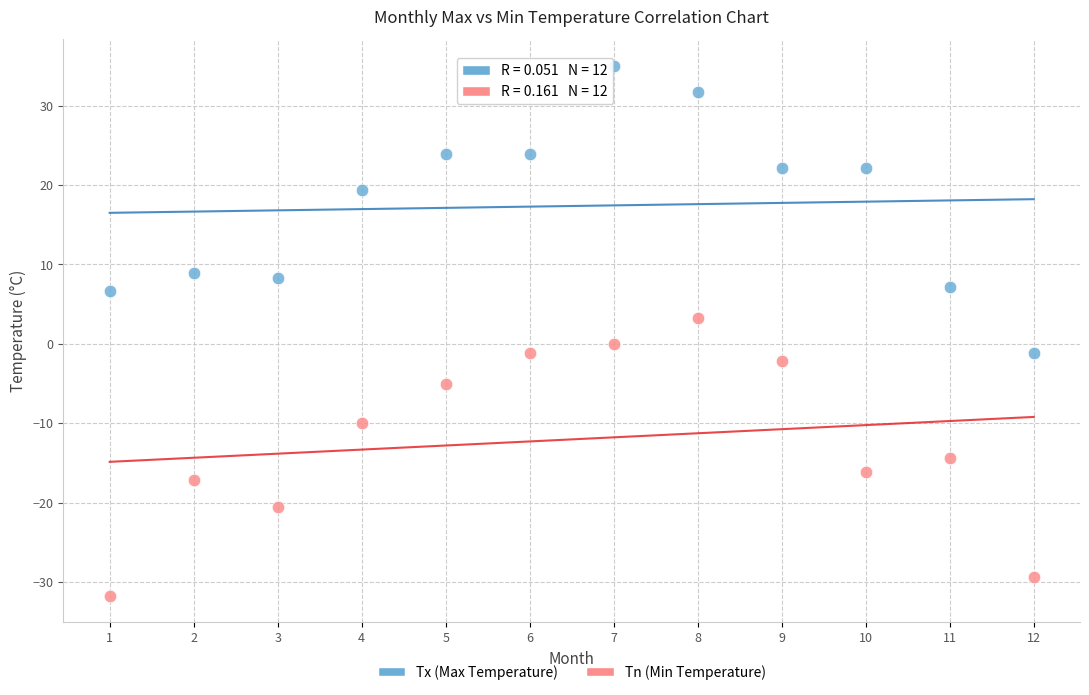

Which series reaches the maximum Y coordinate?

Tx (Max Temperature)